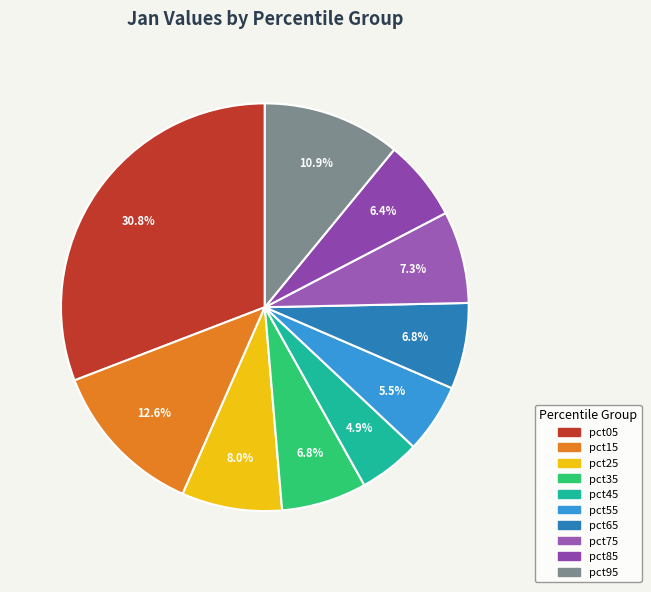

Which slice is the largest?

pct05